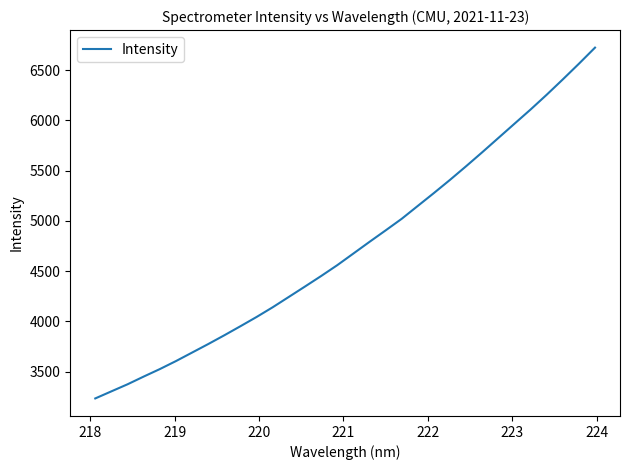

What is the minimum value shown in the chart?

3233.8